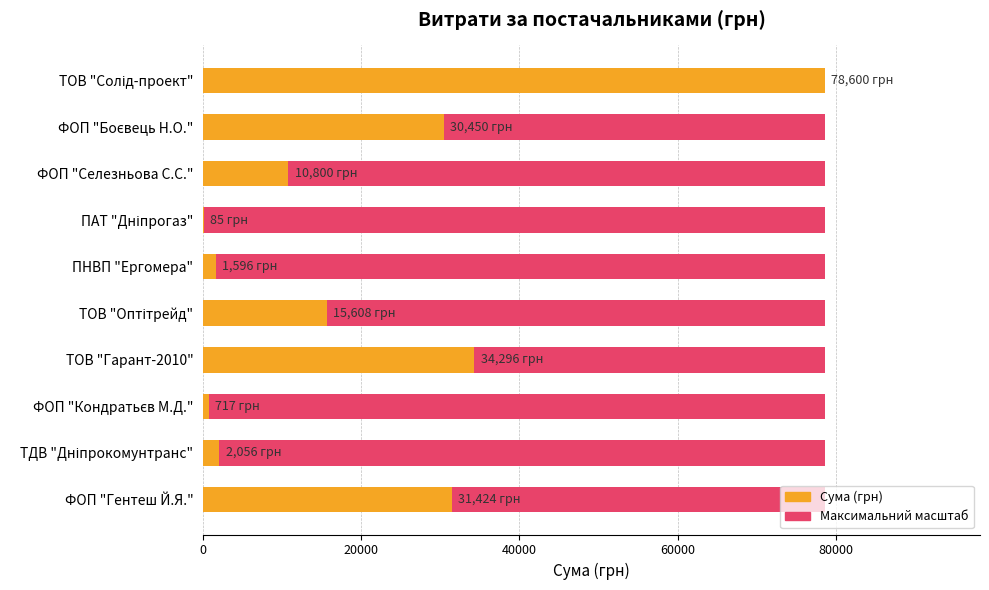

True or false: Сума (грн) has a value of 257.8 at ФОП "Кондратьєв М.Д.".

False